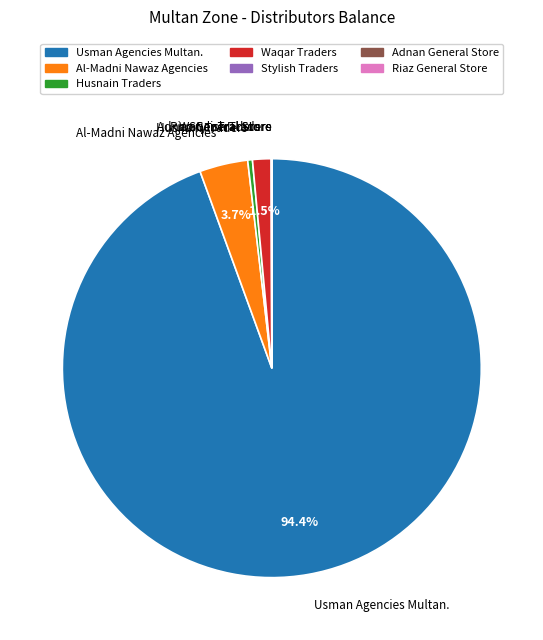

To the nearest percent, what is the difference between the largest and smallest slice percentages?

94%